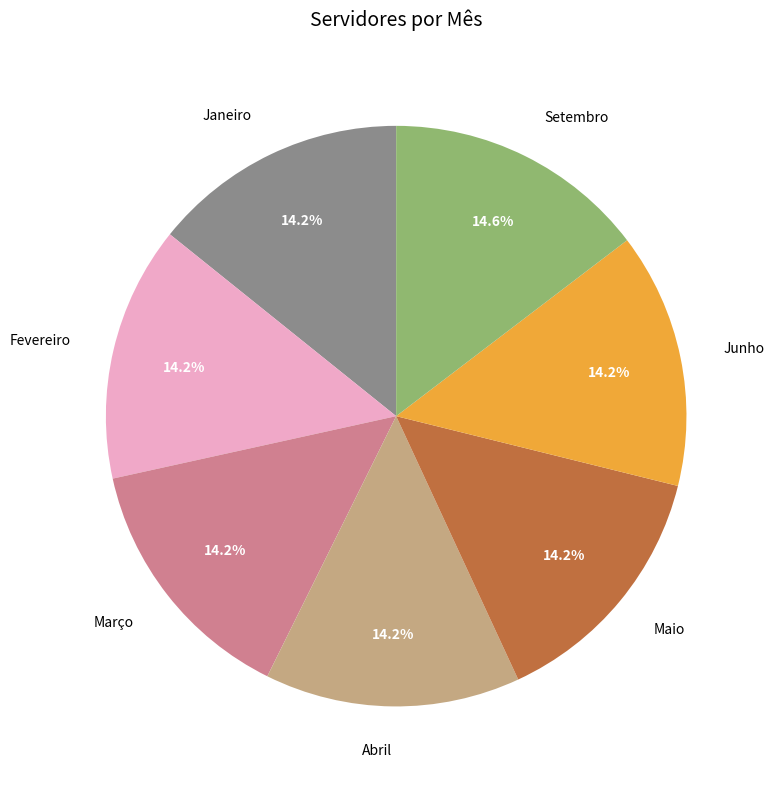

Does any single category account for the majority?

No